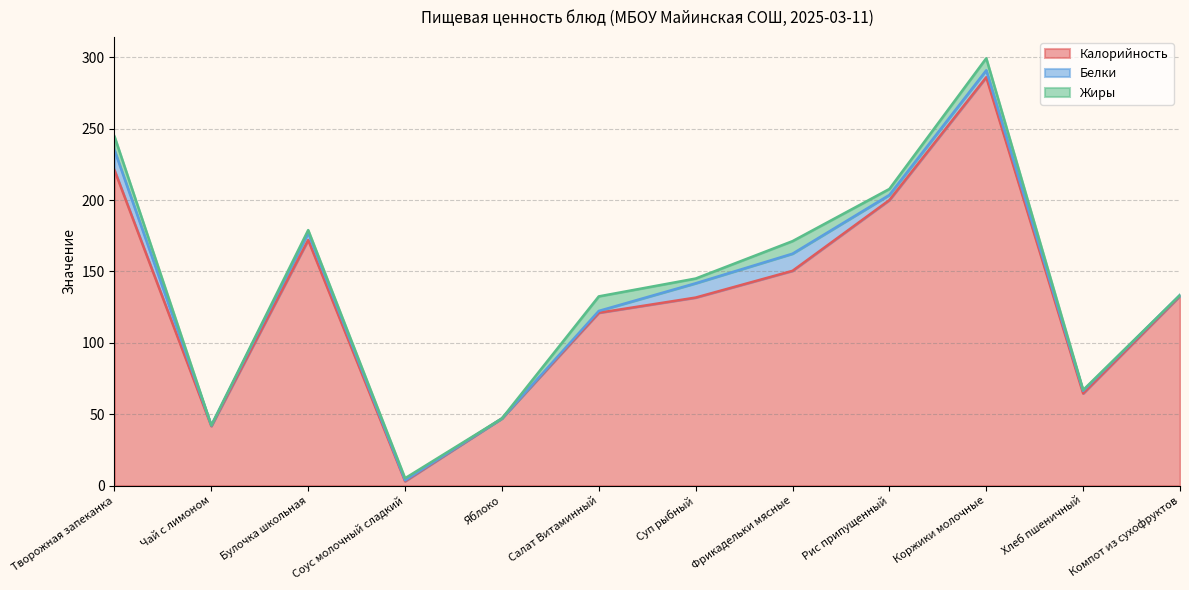

How many distinct data groups are displayed?

3